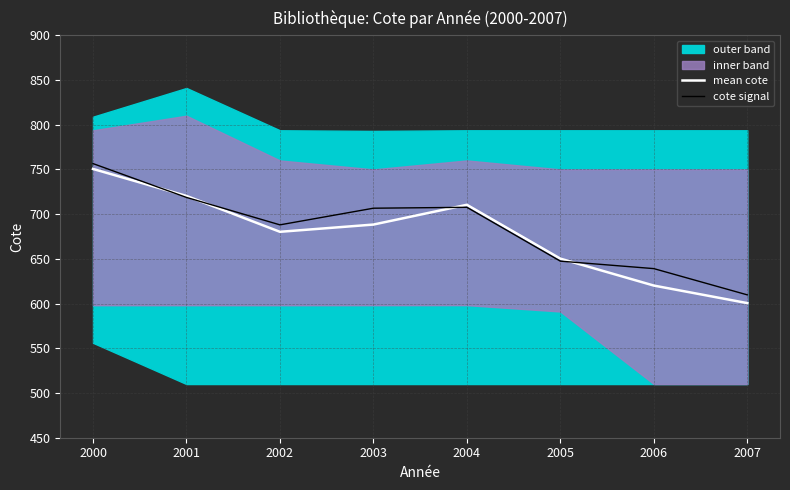

How many times do mean cote and cote signal cross each other?

4